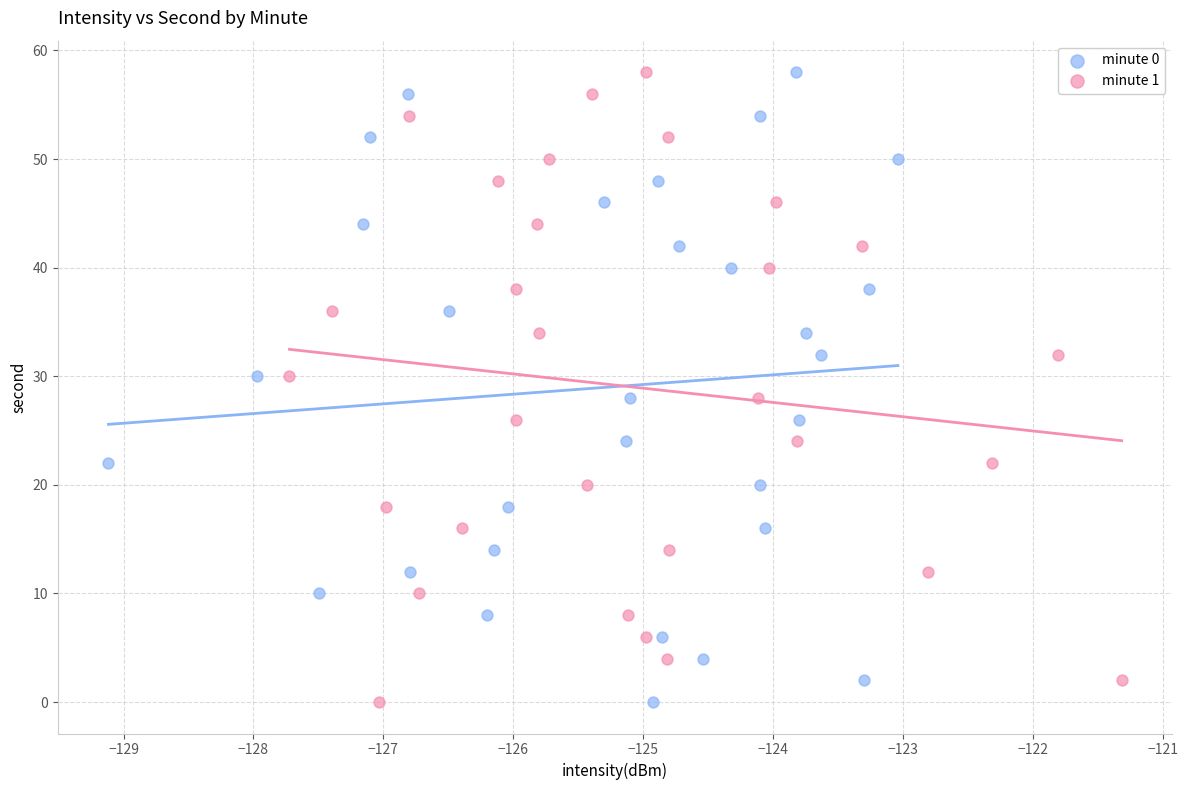

What are all the series names shown in the legend?

minute 0, minute 1